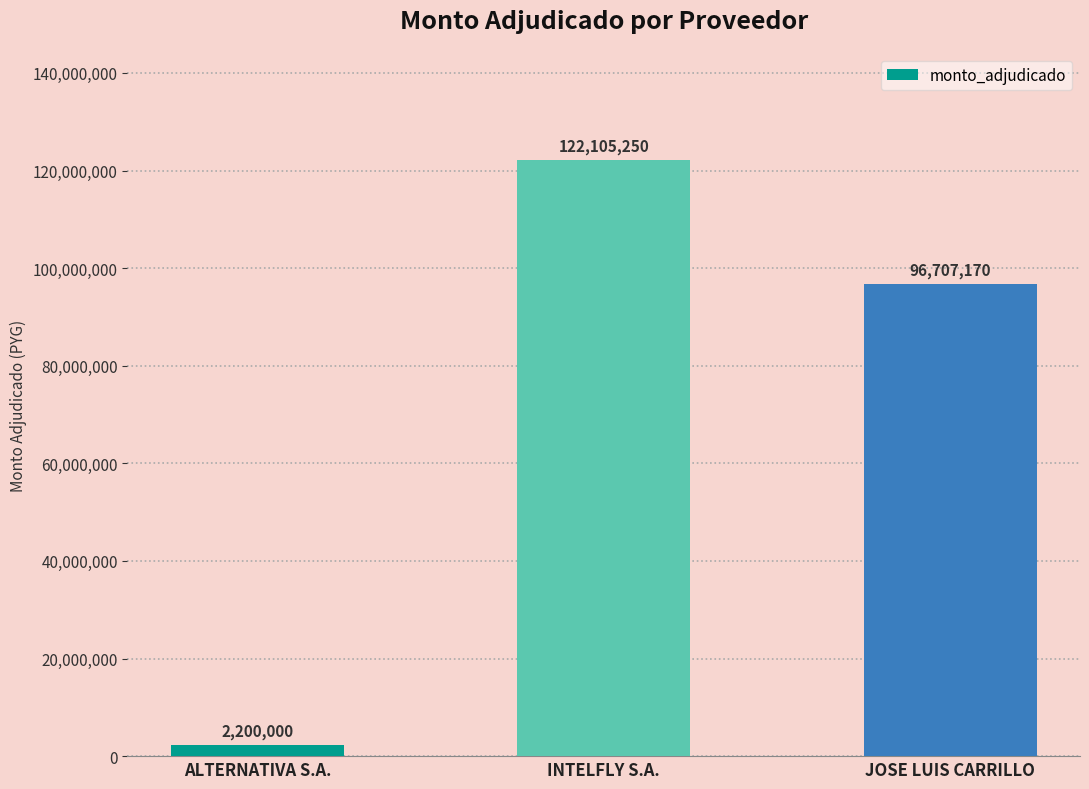

What is the change in value from ALTERNATIVA S.A. to JOSE LUIS CARRILLO?

+94507170